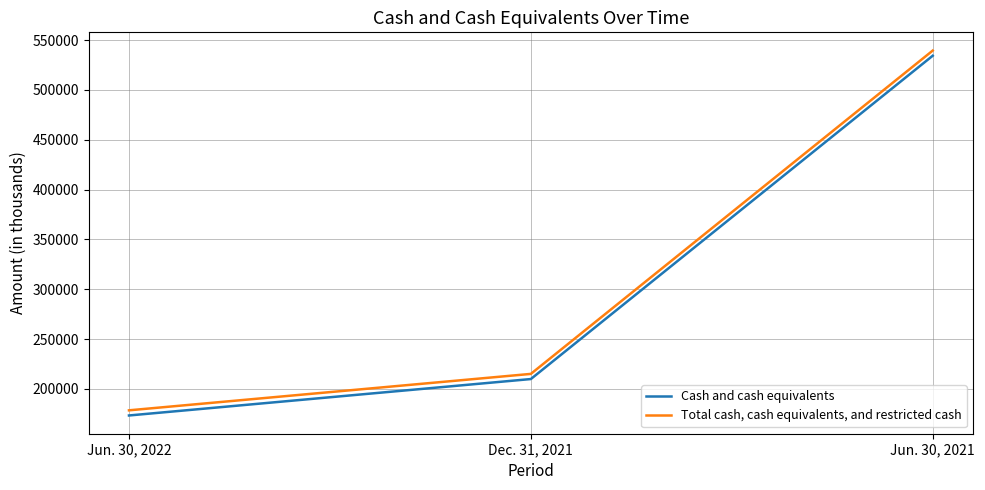

How many distinct data groups are displayed?

2